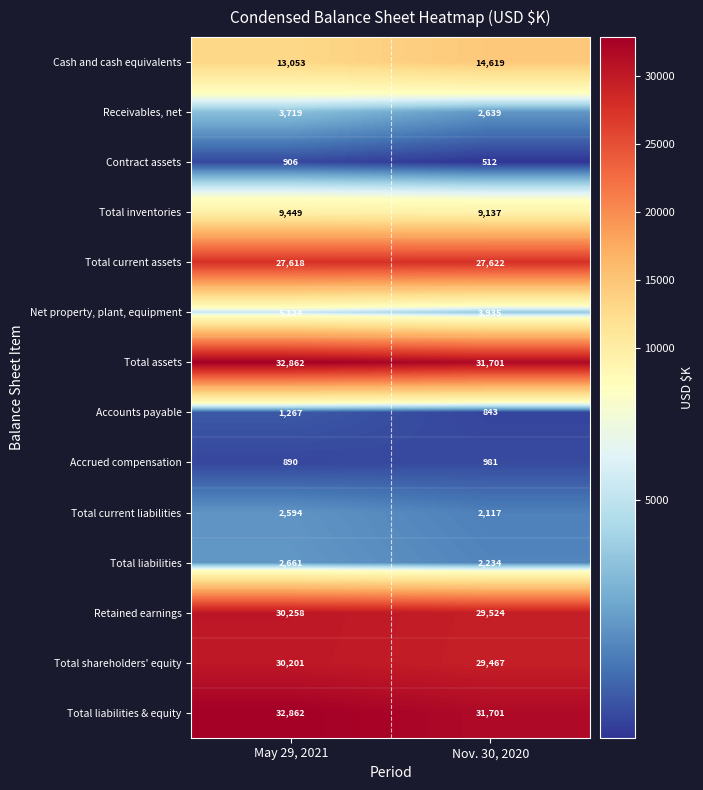

Which label corresponds to the largest value in the chart?

May 29, 2021